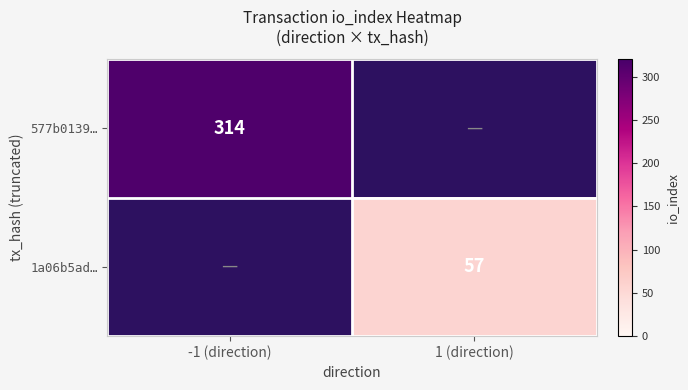

Count the number of categories in the chart.

2